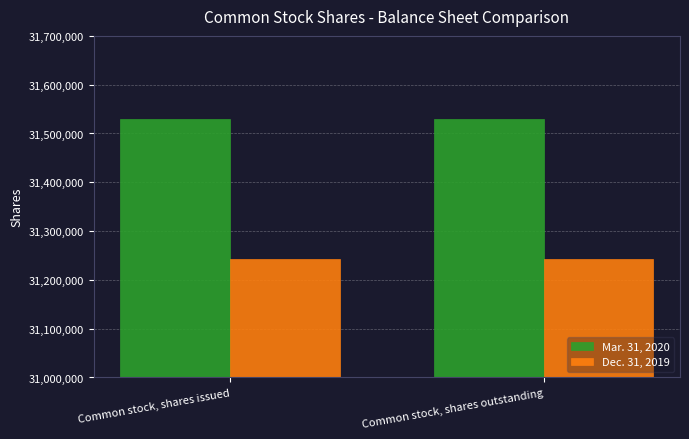

Reading right to left, list all the values displayed in this chart.

Mar. 31, 2020: Common stock, shares outstanding=31530443	Common stock, shares issued=31530443
Dec. 31, 2019: Common stock, shares outstanding=31243029	Common stock, shares issued=31243029